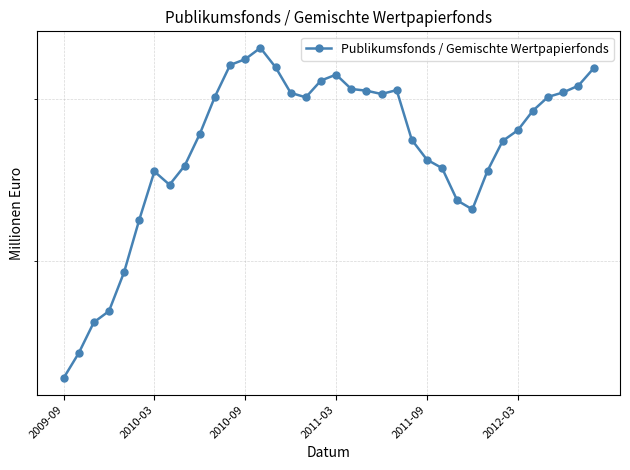

Approximately how many times larger is the value at 15 compared to 13?

0.9